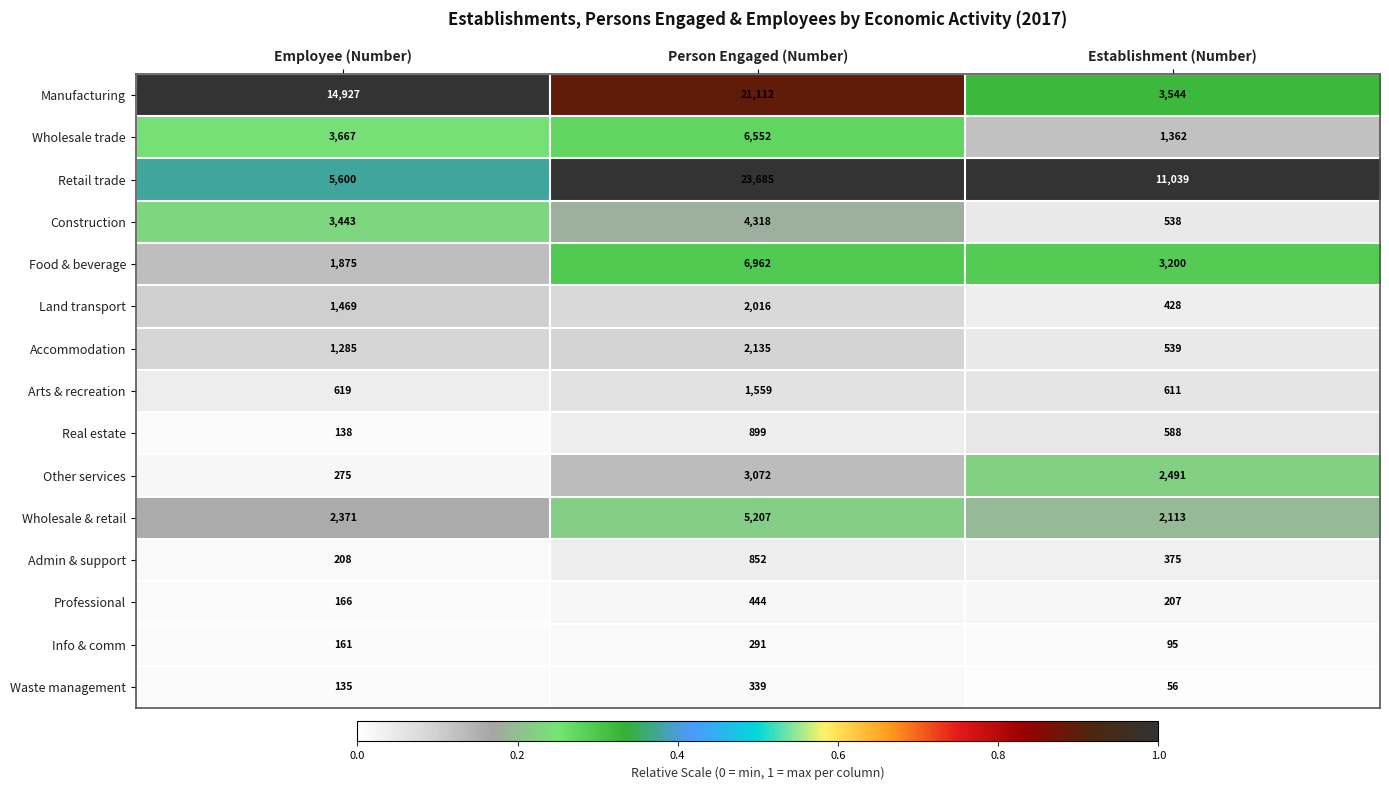

At Establishment (Number), list the series in order from largest to smallest.

Retail trade, Manufacturing, Food & beverage, Other services, Wholesale & retail, Wholesale trade, Arts & recreation, Real estate, Accommodation, Construction, Land transport, Admin & support, Professional, Info & comm, Waste management